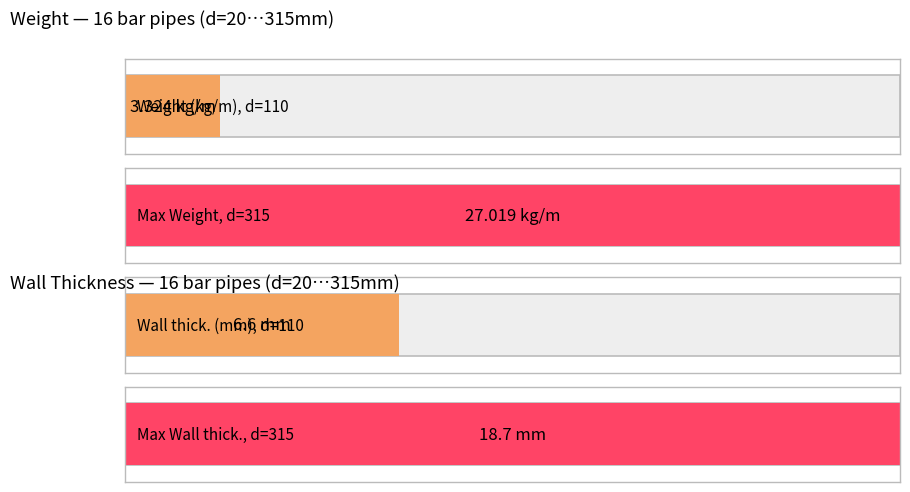

What is the approximate value of Weight (kg/m) at 40?

0.5